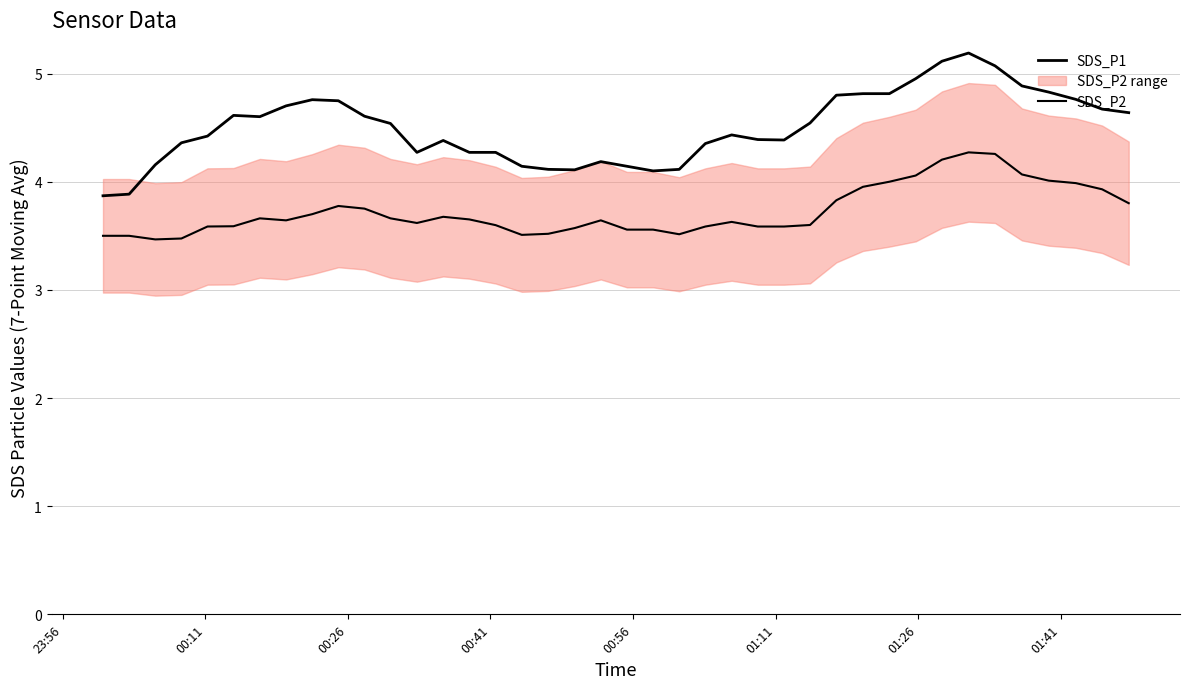

What is the difference between the maximum and minimum values in the SDS_P2 series?

0.8